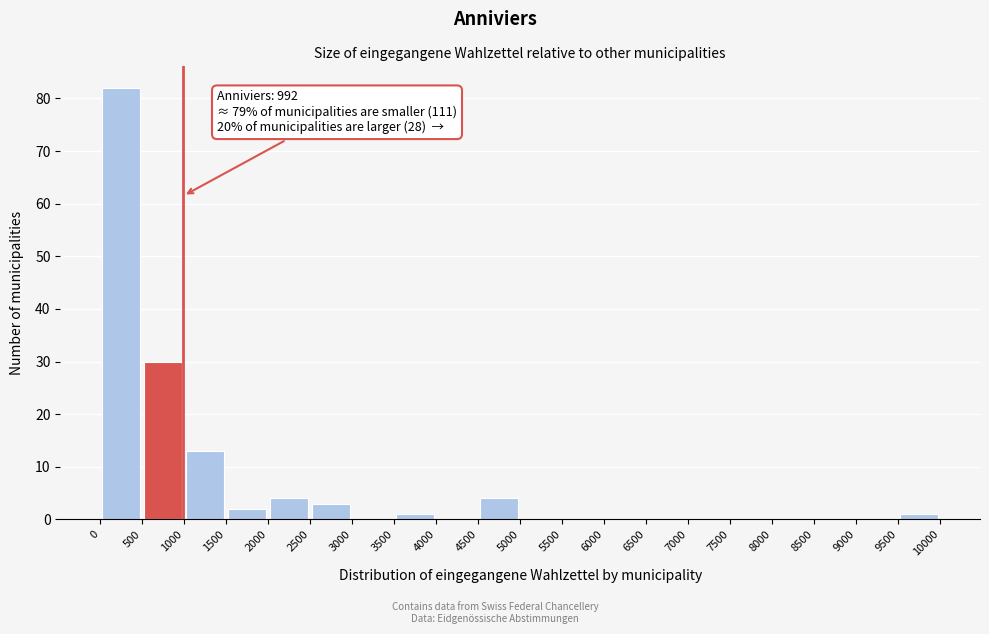

Over which range of the x-axis is the bar tallest?

0 to 500